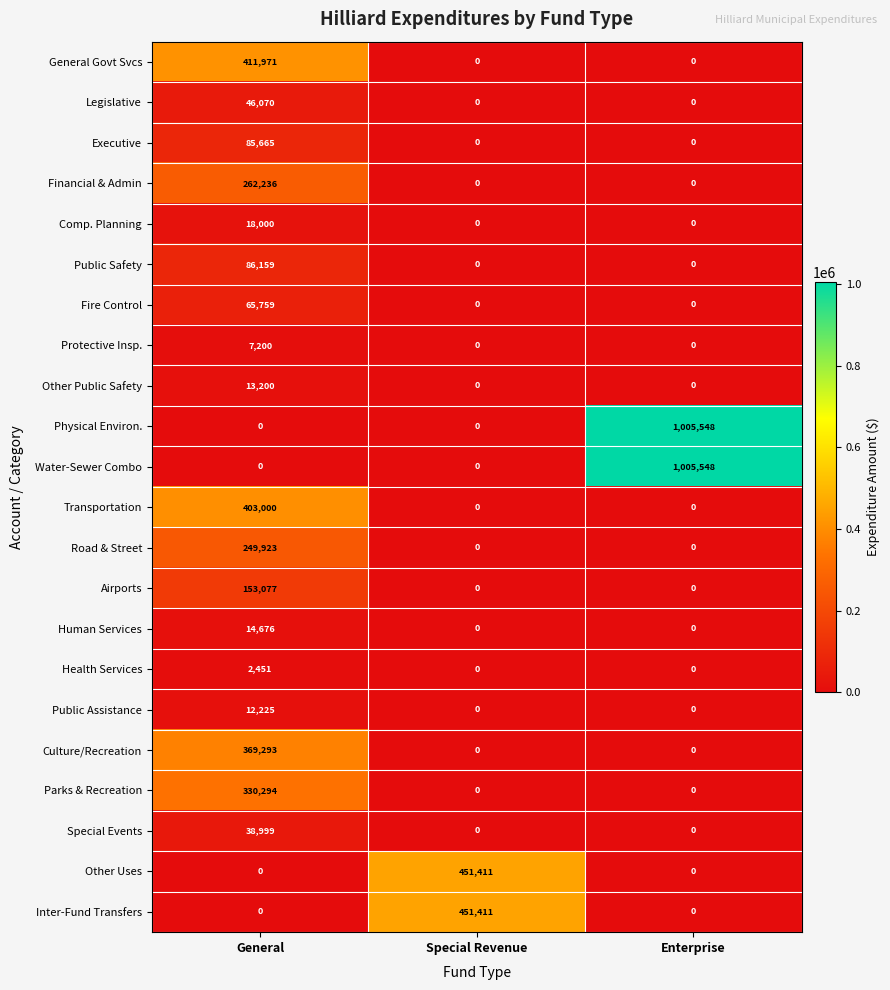

Read the Public Safety value at General.

86159